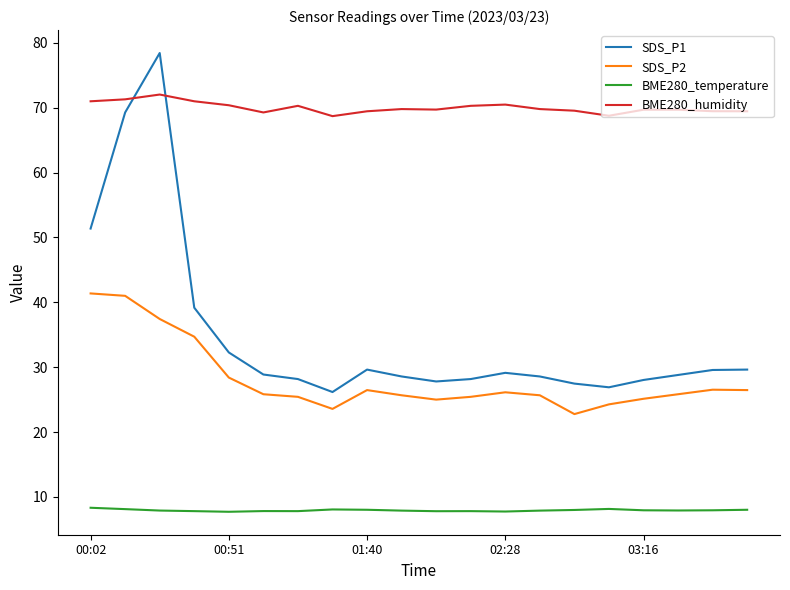

Which series has the widest spread of values?

SDS_P1